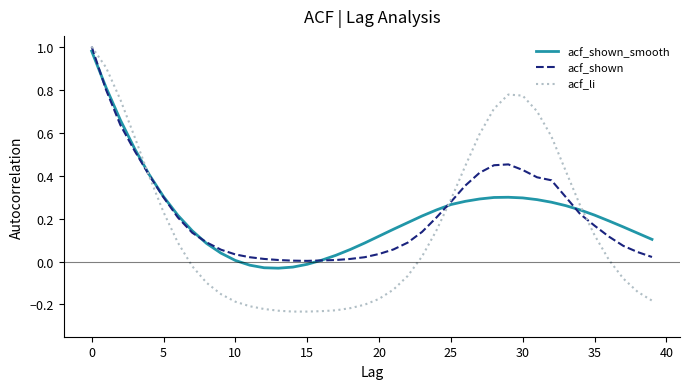

Which series ends up on top after the final intersection of acf_shown_smooth and acf_shown?

acf_shown_smooth